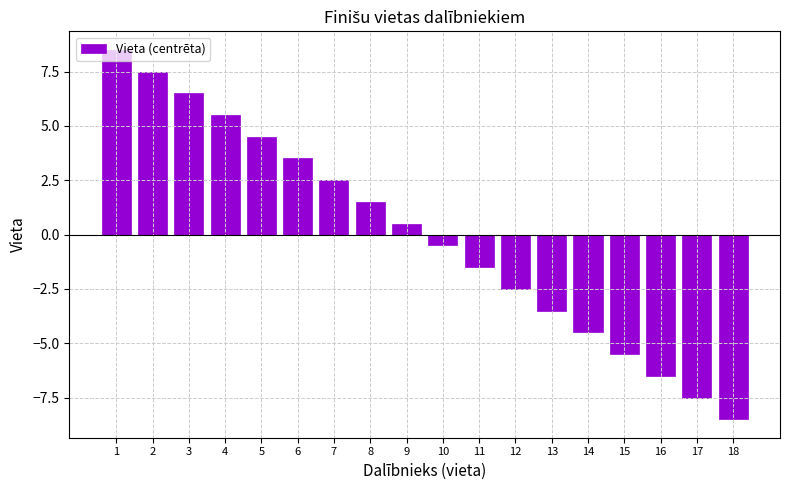

Between 15 and 16, which is larger?

15